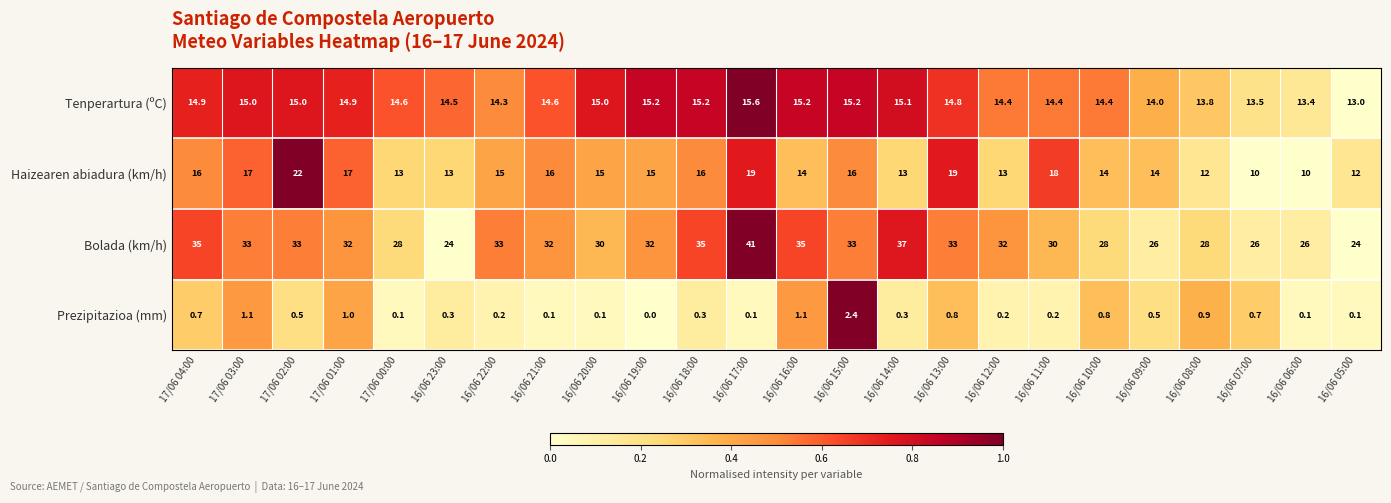

At which category does the chart reach its peak across all series?

16/06 17:00